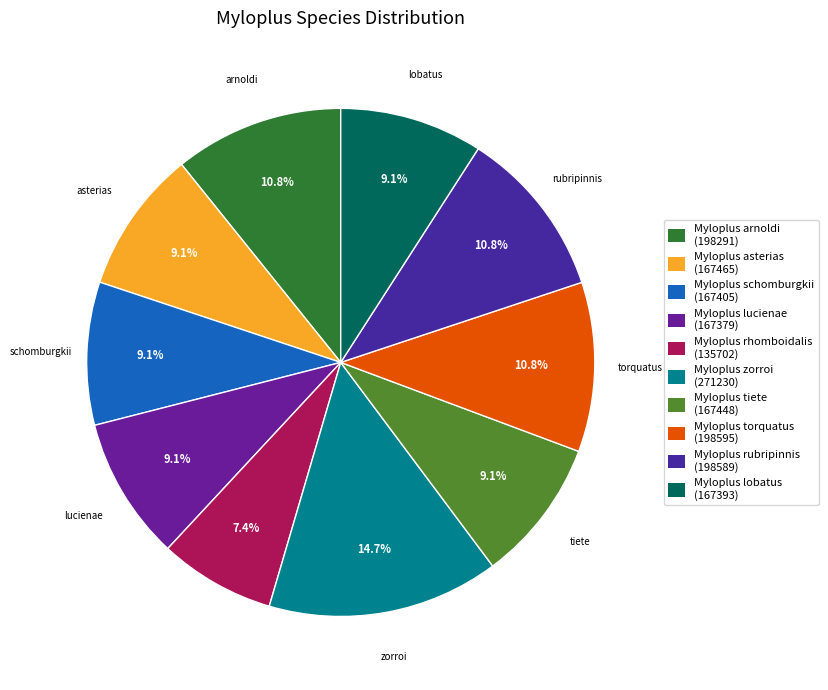

True or false: Myloplus rubripinnis accounts for 11% of the total.

True